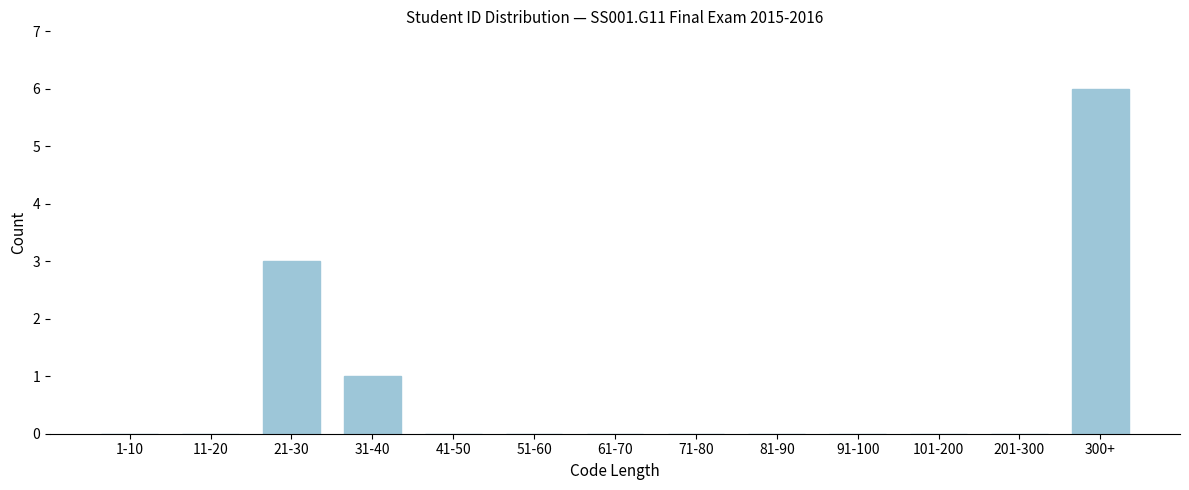

Reading right to left, list all the values displayed in this chart.

300+=6	201-300=0	101-200=0	91-100=0	81-90=0	71-80=0	61-70=0	51-60=0	41-50=0	31-40=1	21-30=3	11-20=0	1-10=0